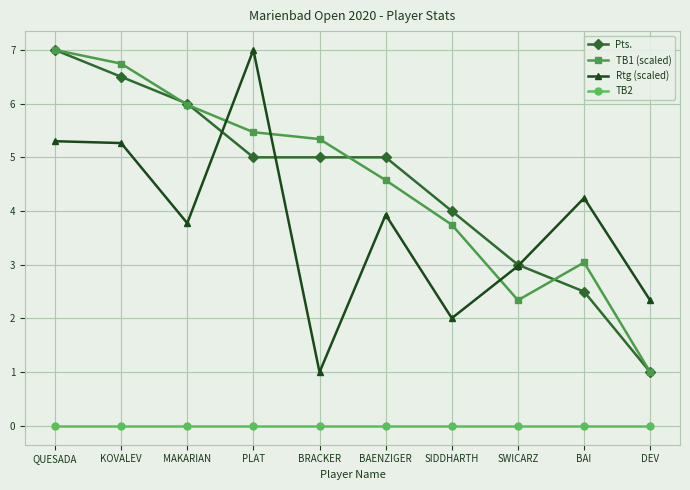

What is the greatest value displayed?

7.0